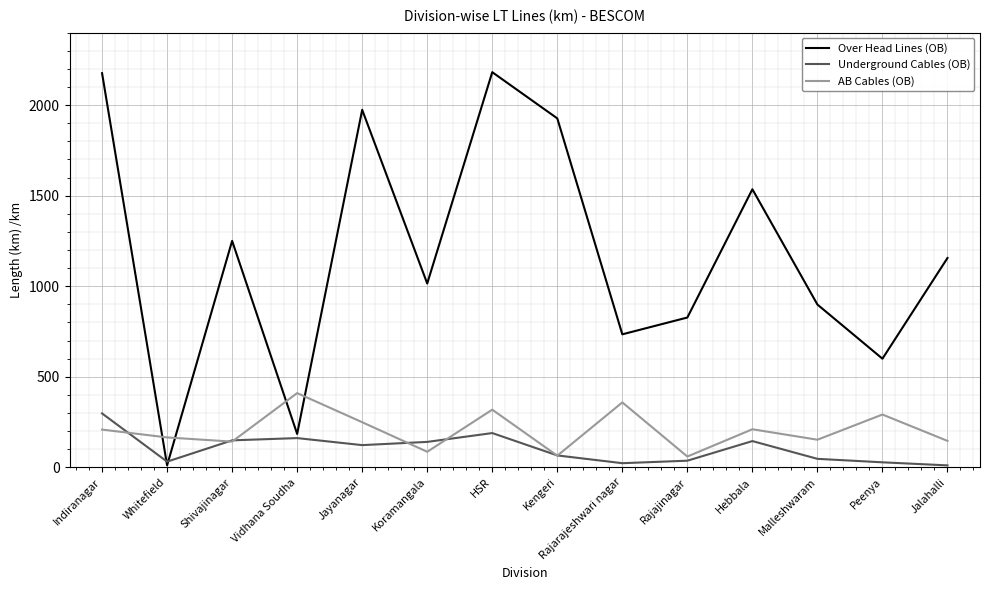

What is the total value across all series at Rajarajeshwari nagar?

1114.4